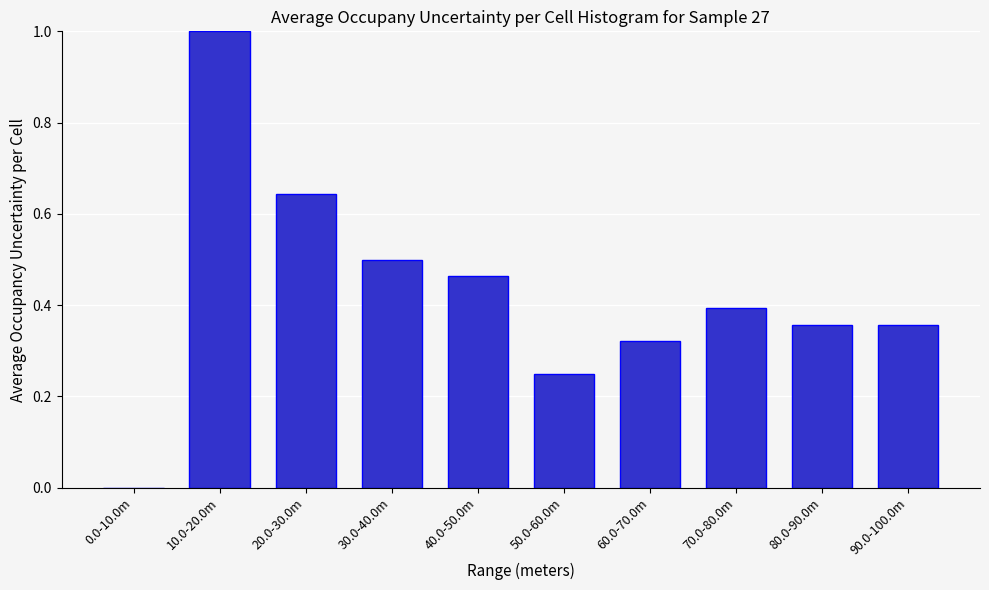

Which label corresponds to the largest value in the chart?

10.0-20.0m